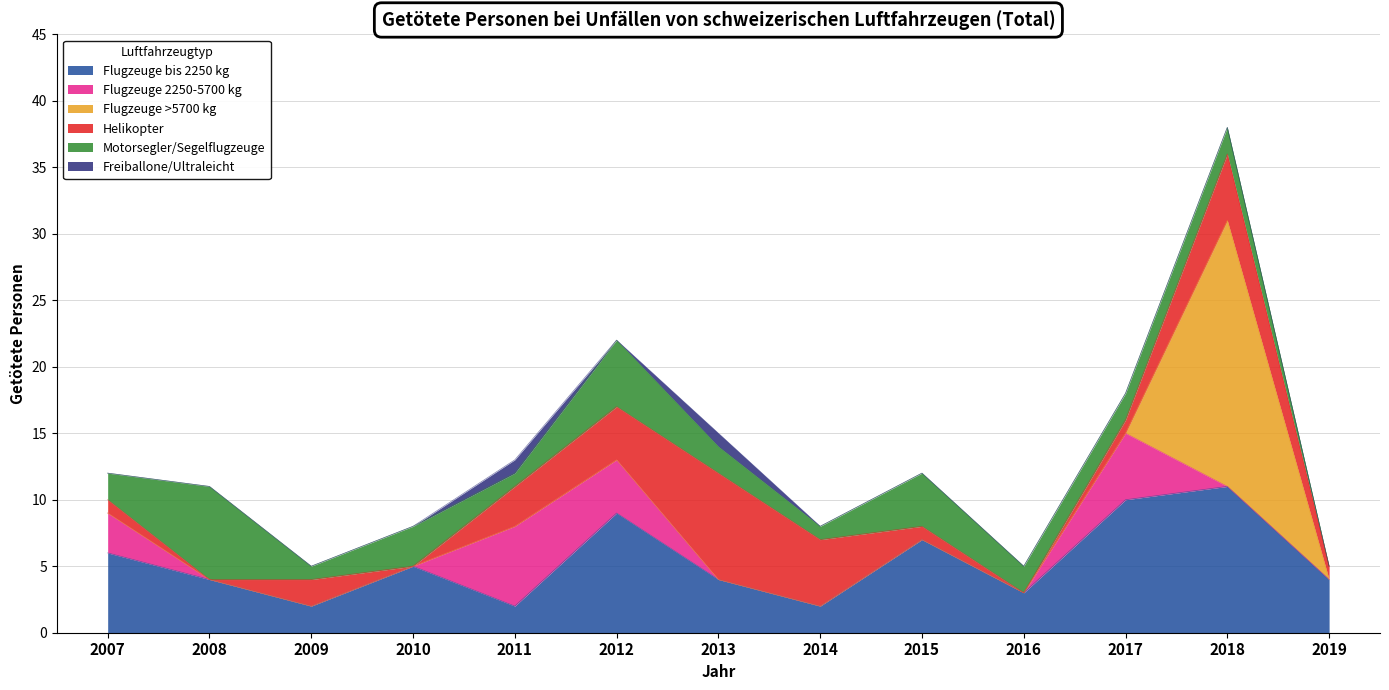

Where is Flugzeuge >5700 kg nearest to the value 10?

2007